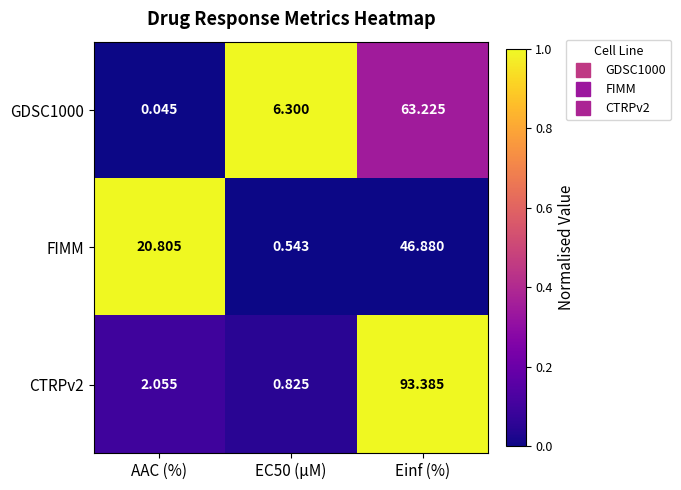

At which label does GDSC1000 reach its minimum?

AAC (%)